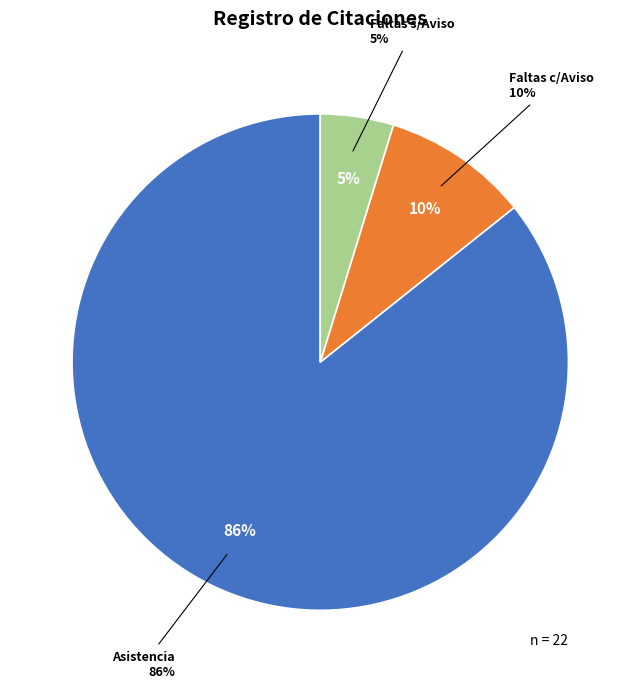

Which category has the biggest portion of the pie?

Asistencia